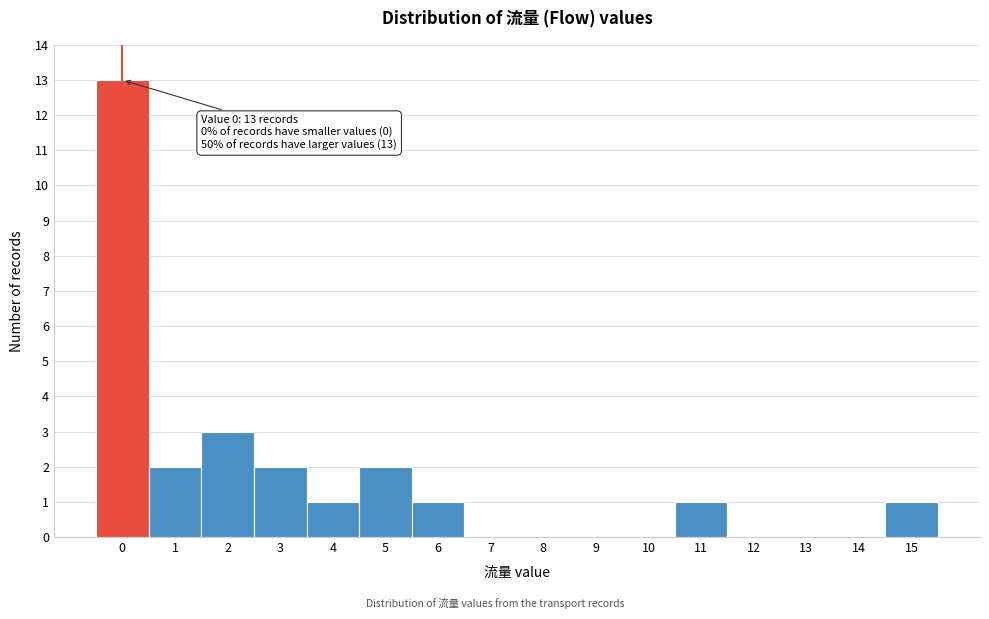

Which range on the x-axis has the tallest bar?

-0.5 to 0.5